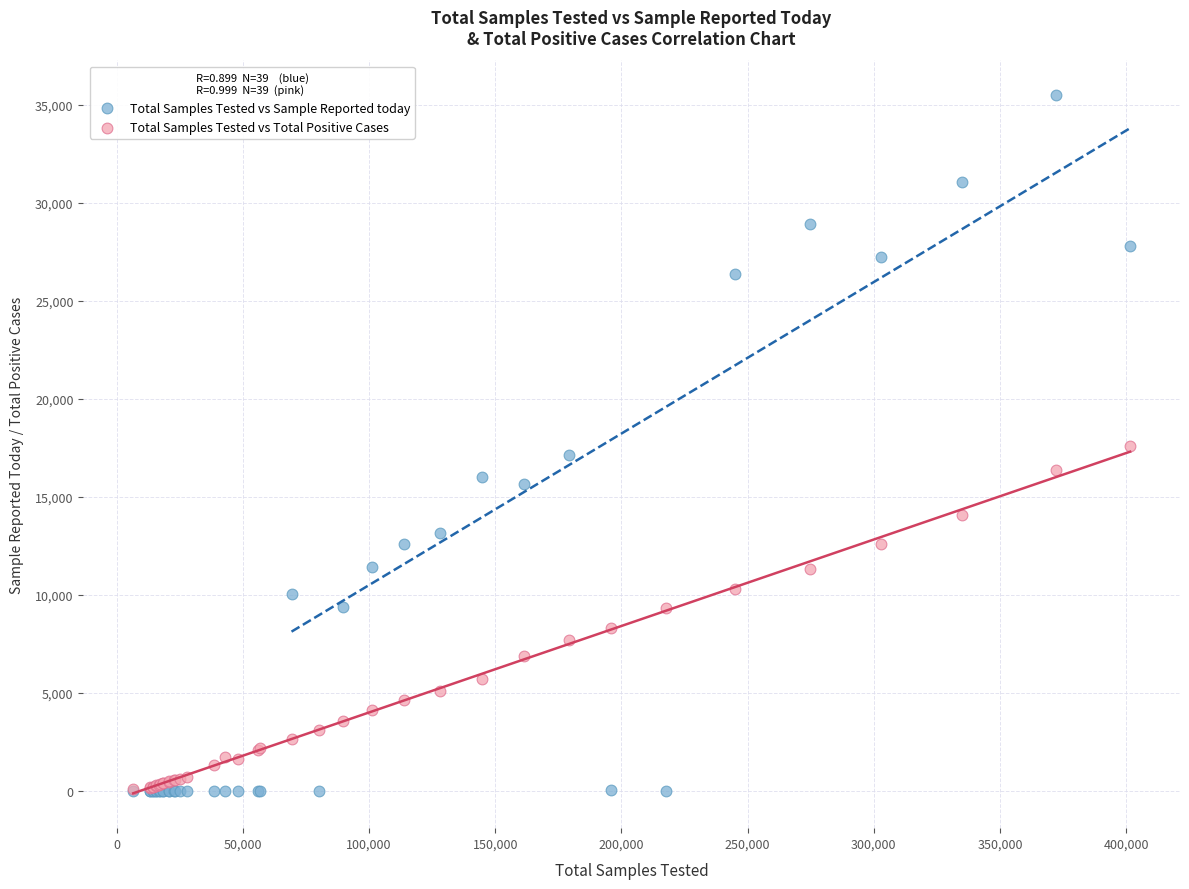

What are all the series names shown in the legend?

Total Samples Tested vs Sample Reported today, Total Samples Tested vs Total Positive Cases